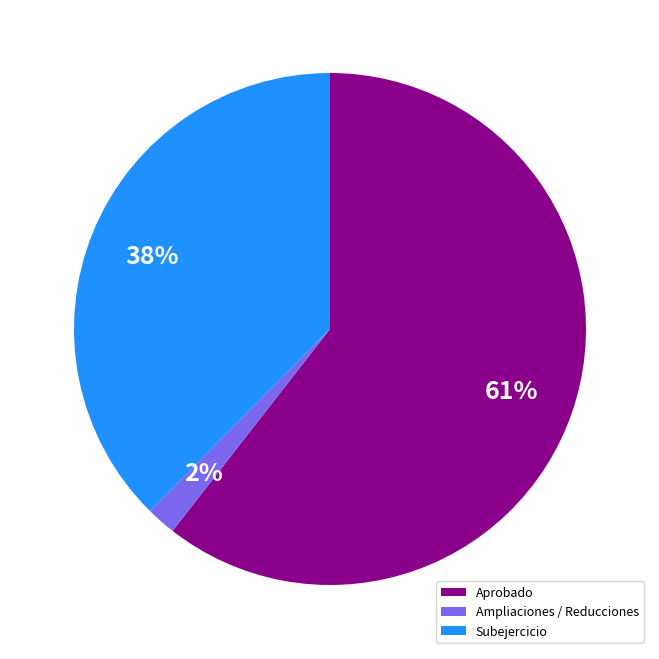

What percentage is the Ampliaciones / Reducciones slice, to the nearest percent?

2%